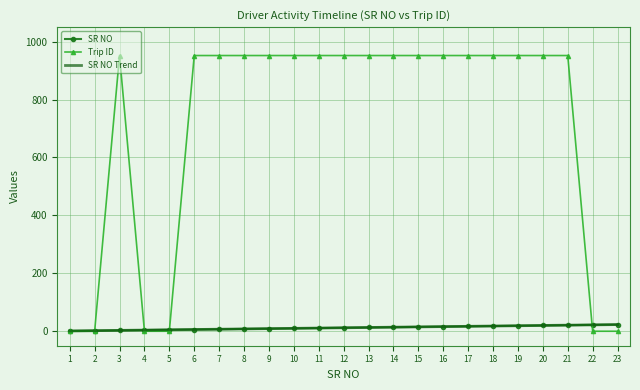

What are all the series names shown in the legend?

SR NO, Trip ID, SR NO Trend